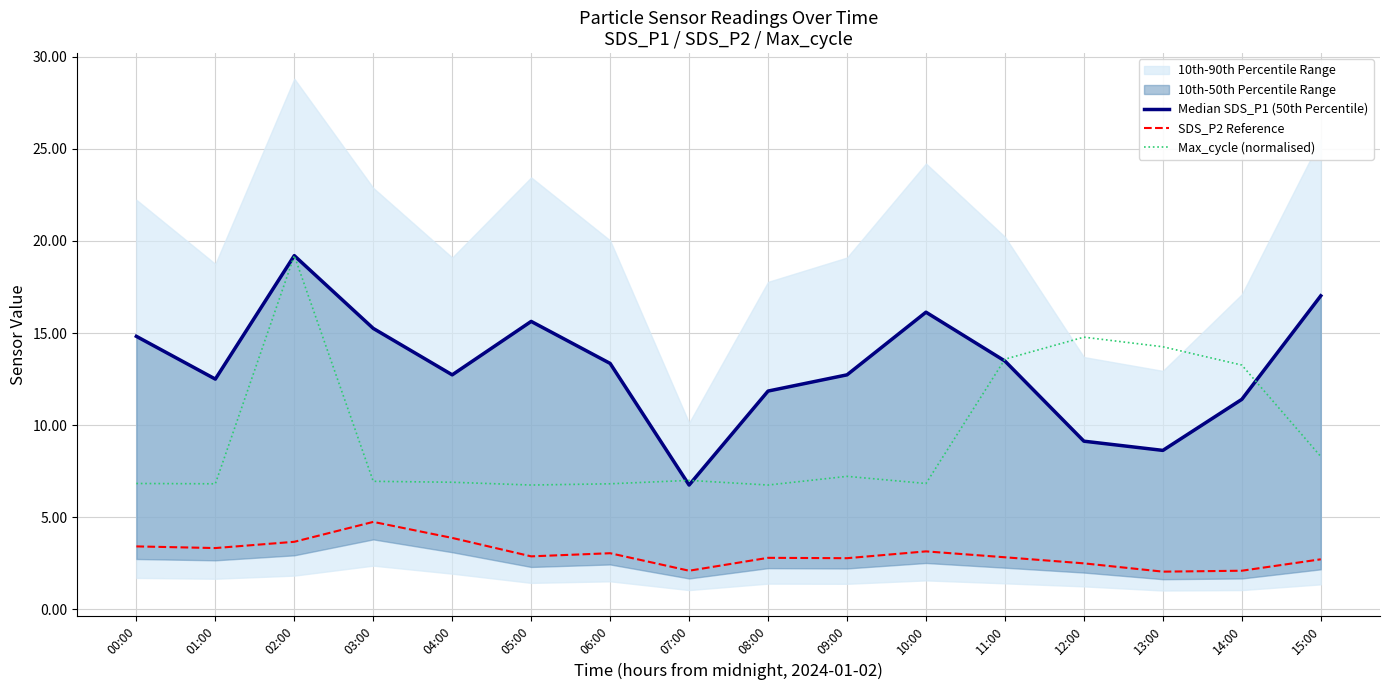

True or false: SDS_P2 Reference and Median SDS_P1 (50th Percentile) cross at least once.

False